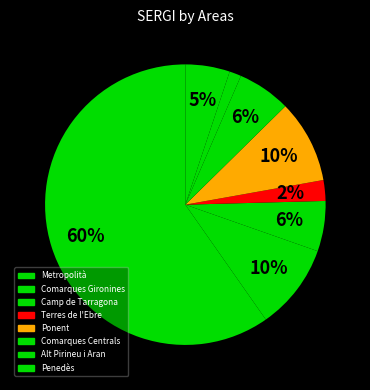

Count the number of slices in the pie.

8